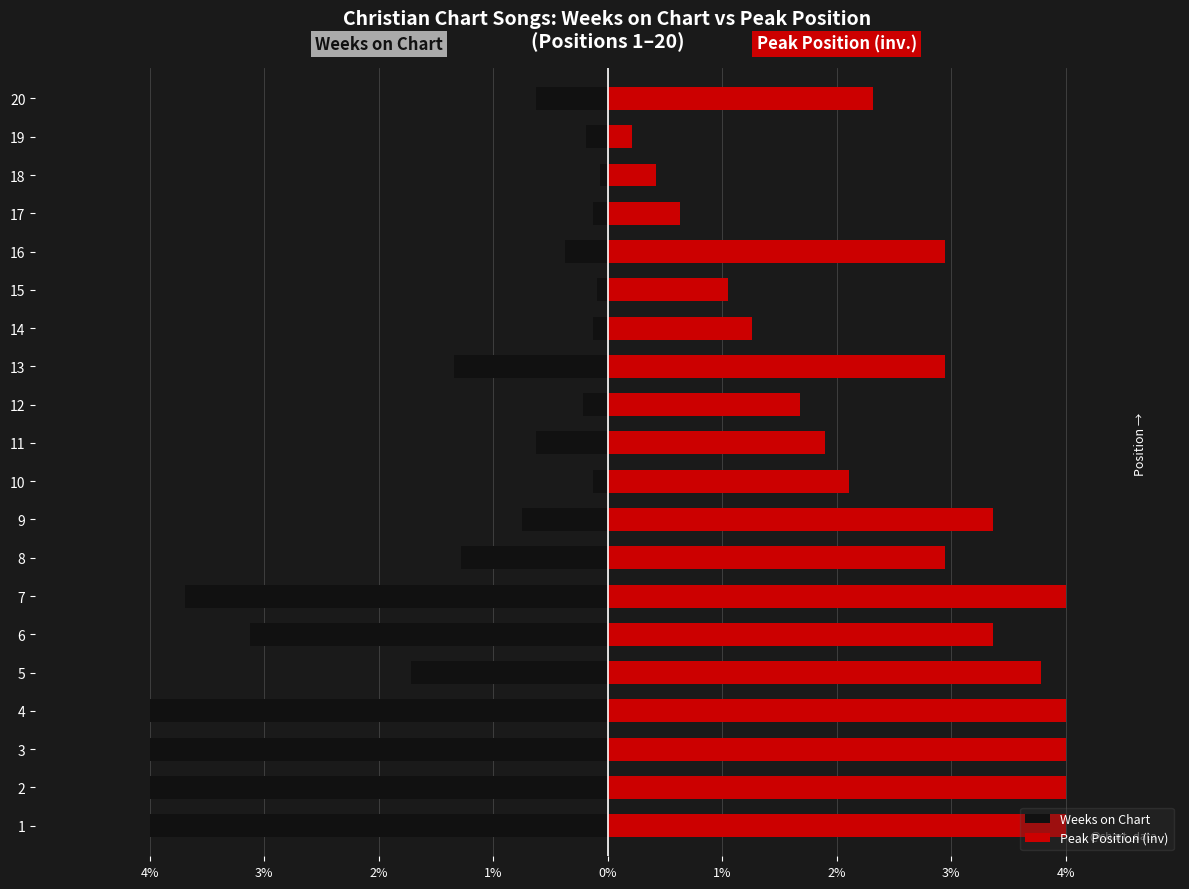

Are the bars horizontal?

Yes